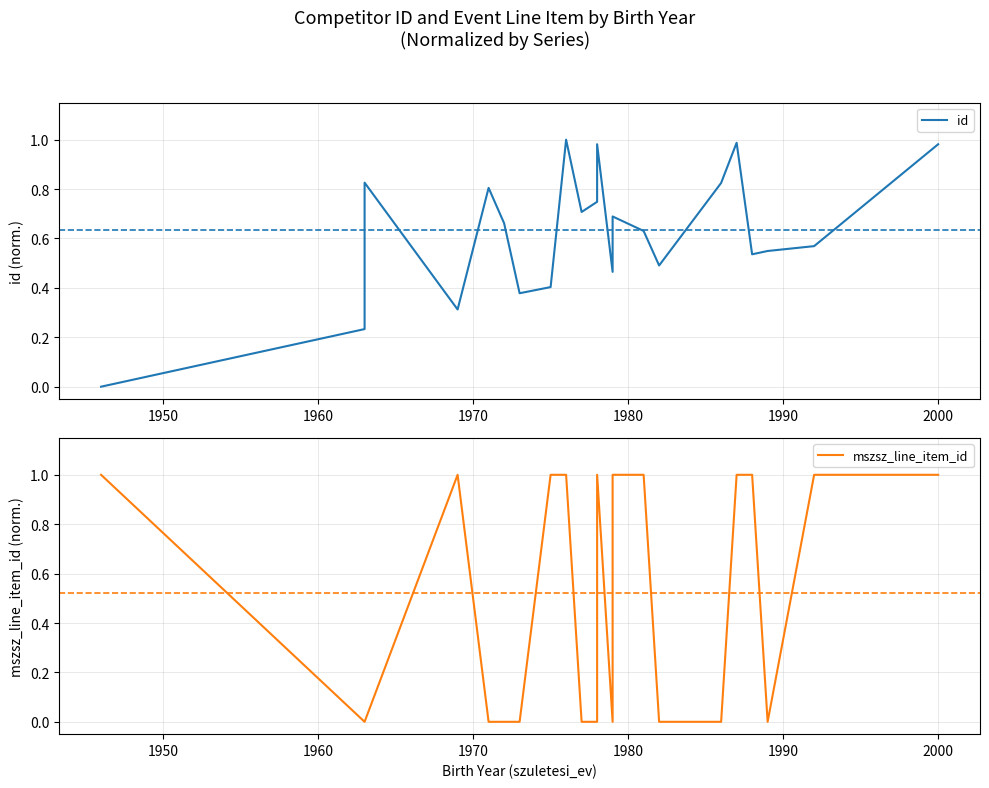

True or false: mszsz_line_item_id has a value of 1.7 at 2010.

False